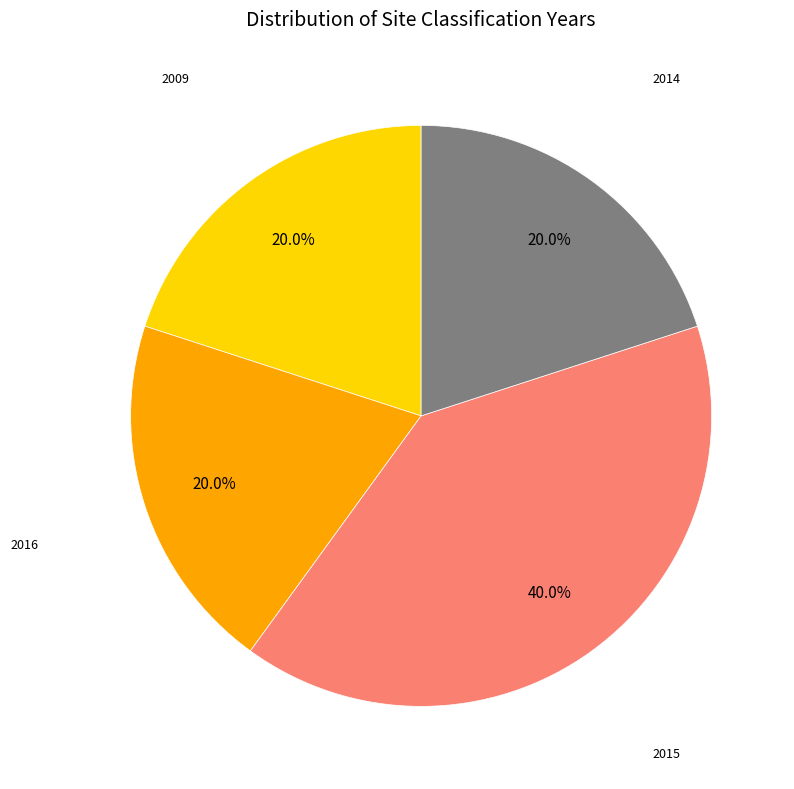

Is it true that 2015 is 40% of the pie?

True